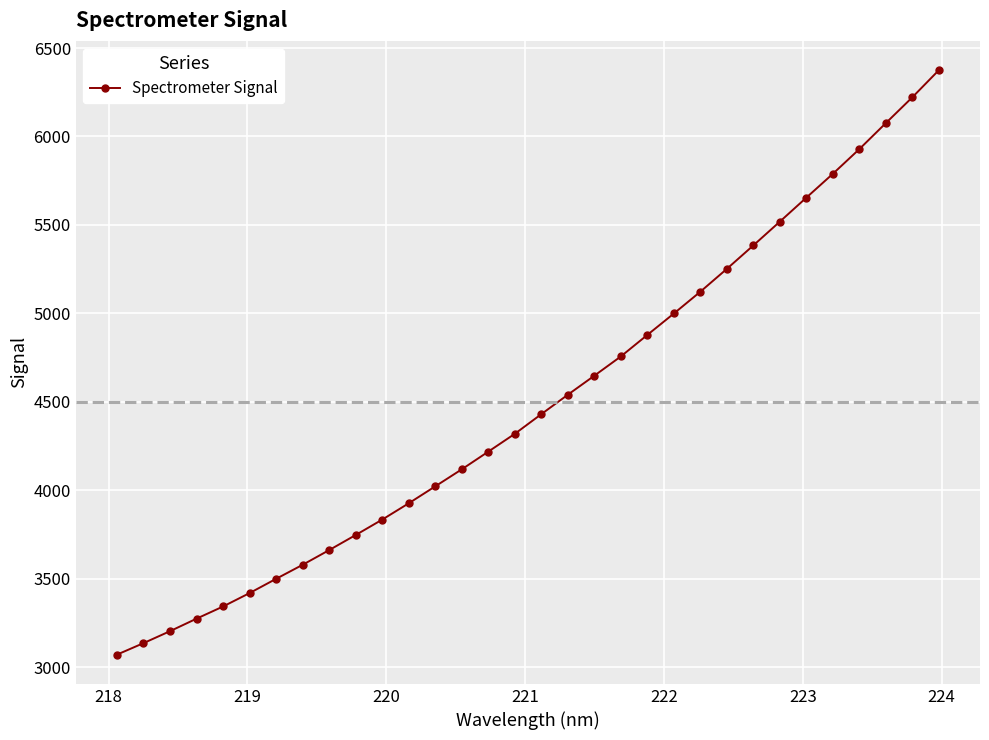

What is the value of the 32nd point from the left?

6375.2